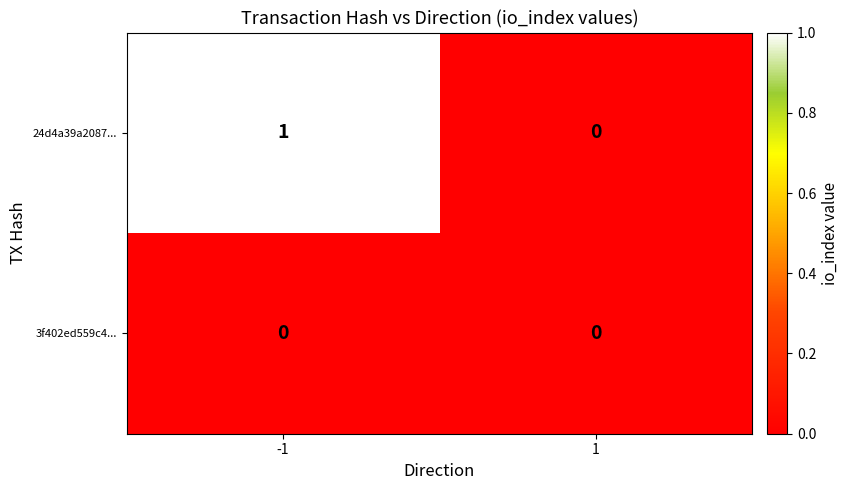

List the series in order of their peak value, highest first.

24d4a39a2087..., 3f402ed559c4...